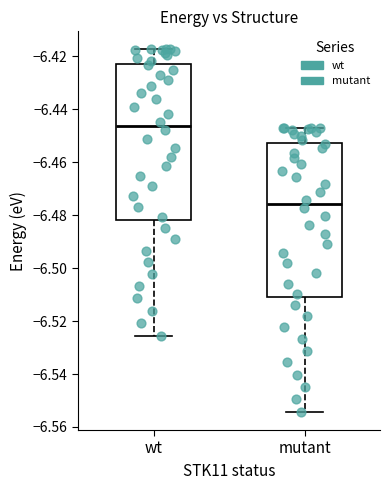

Where does the median line of the box for mutant sit on the y-axis? The values are not printed on the chart, so give them approximately, as read against the axis.

-6.476